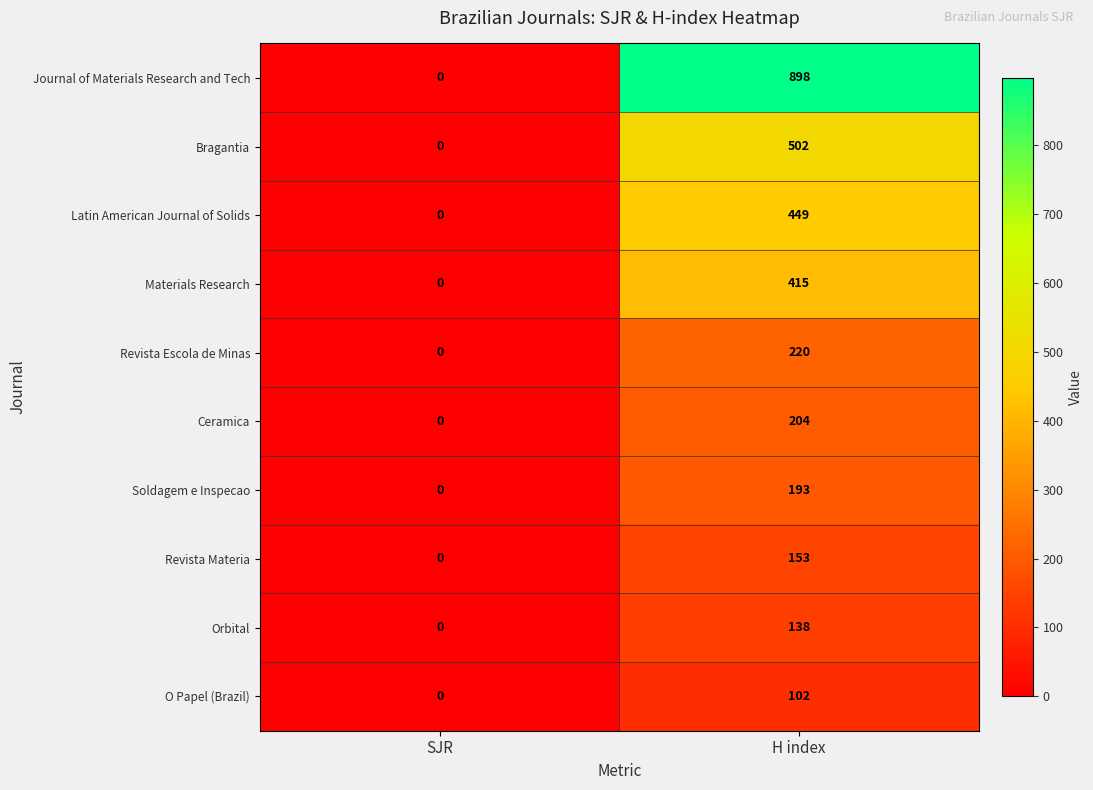

Which series has the largest total across all categories?

Journal of Materials Research and Tech